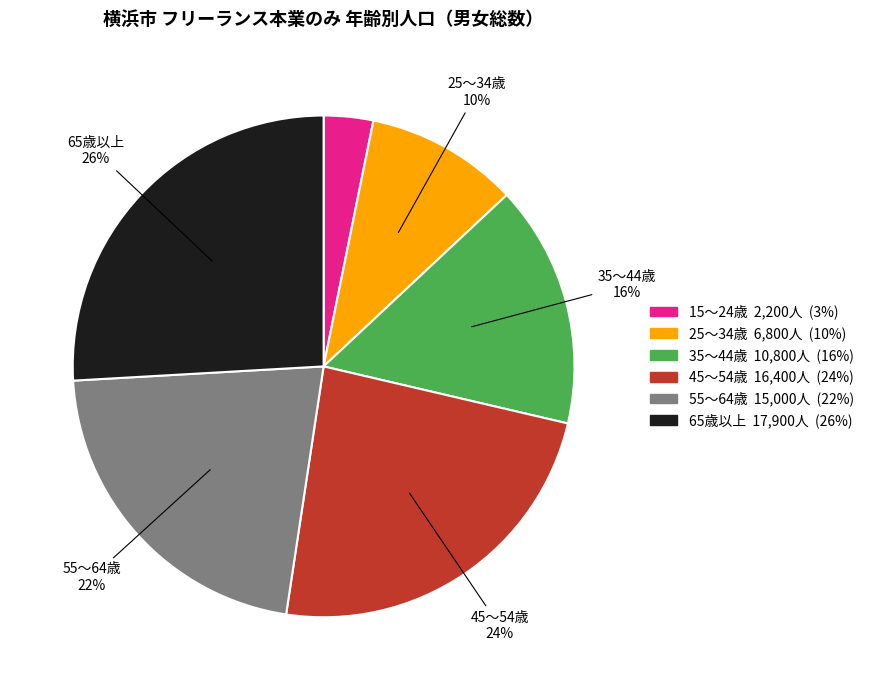

To the nearest percent, what is the average slice percentage?

17%